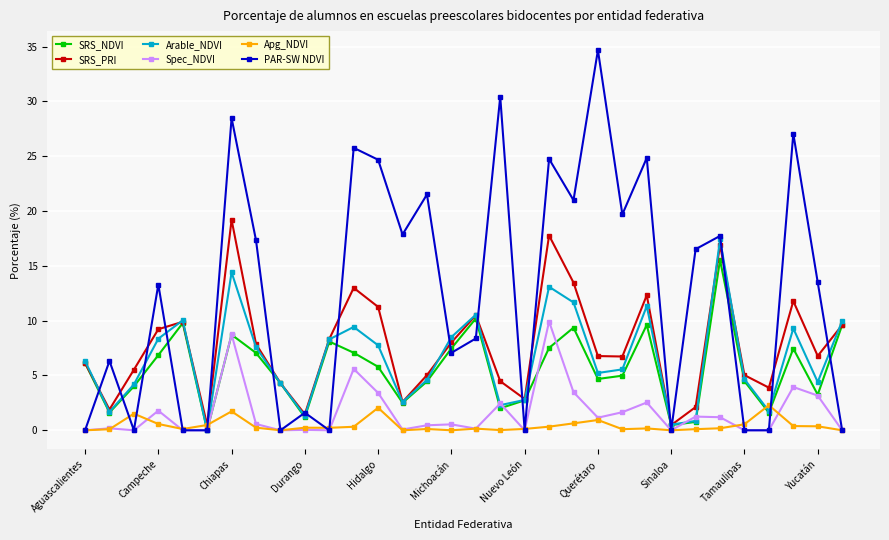

What is the value of the Arable_NDVI point at the 27th from the left?

17.4